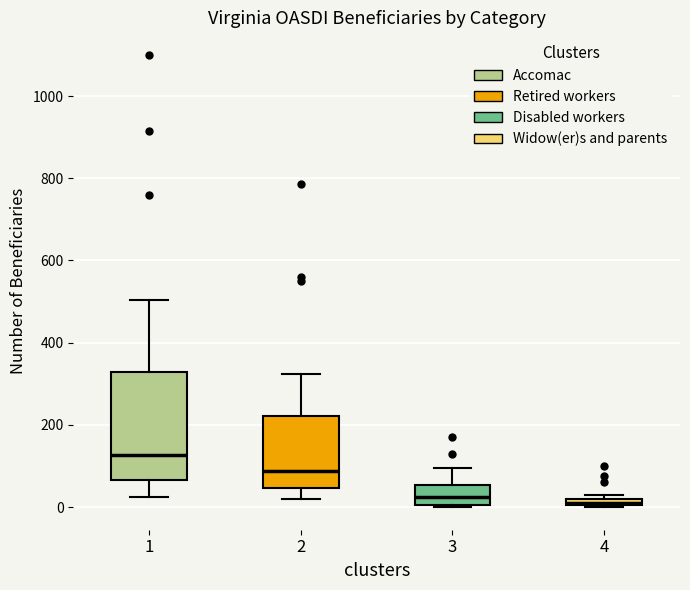

Comparing the boxes themselves (not the whiskers), which one is the tallest?

1